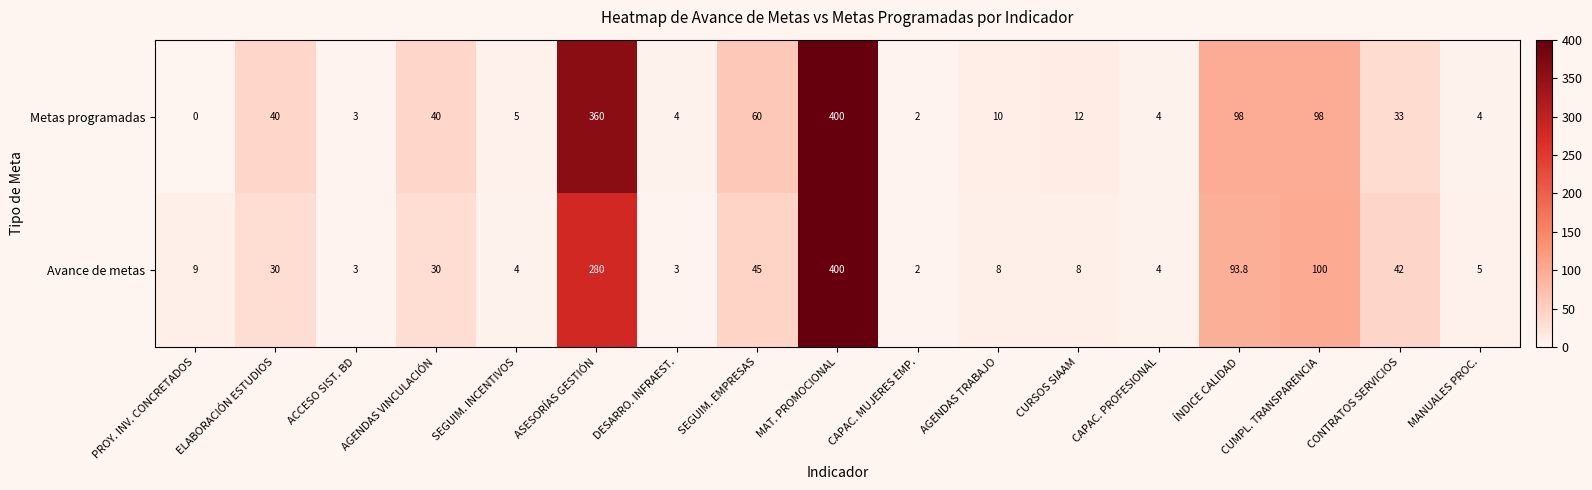

Read the Avance de metas value at ASESORÍAS GESTIÓN.

280.0